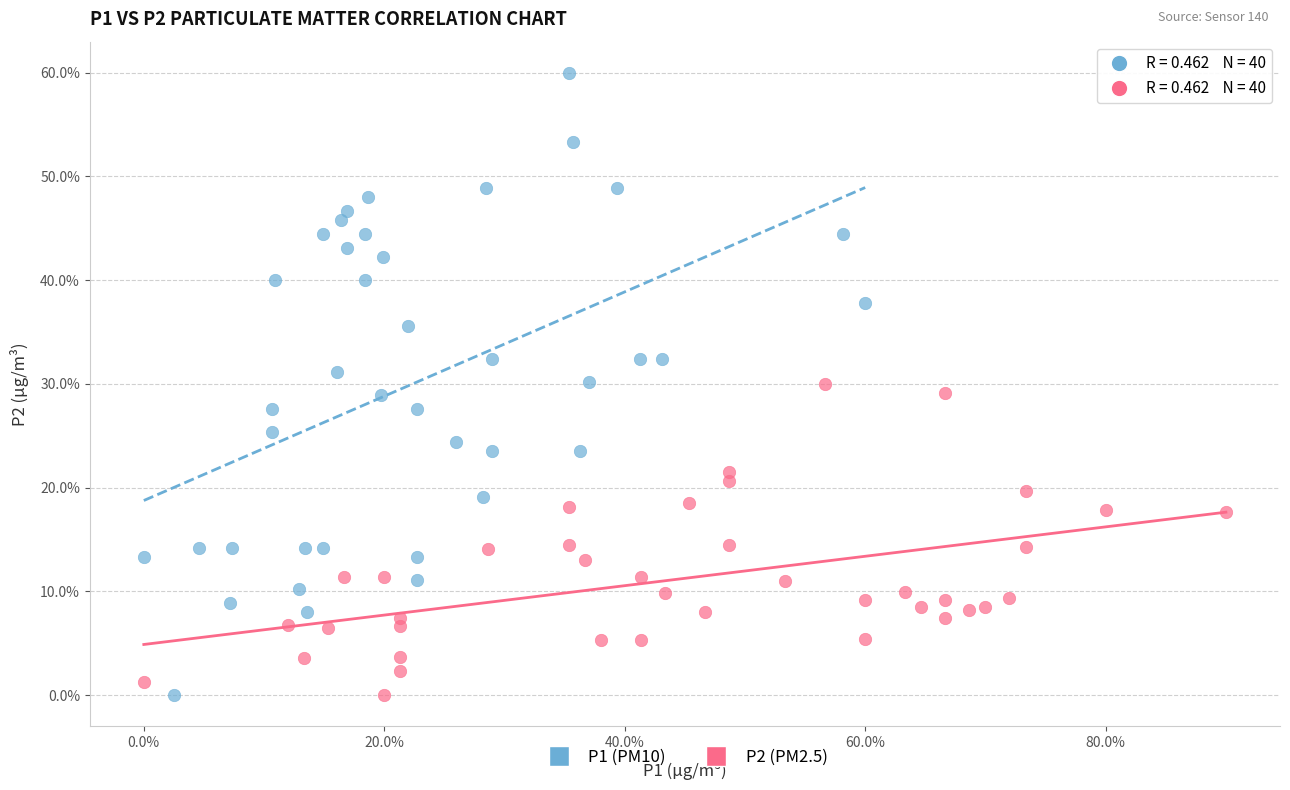

Which series contains the highest Y value?

P1 (PM10)